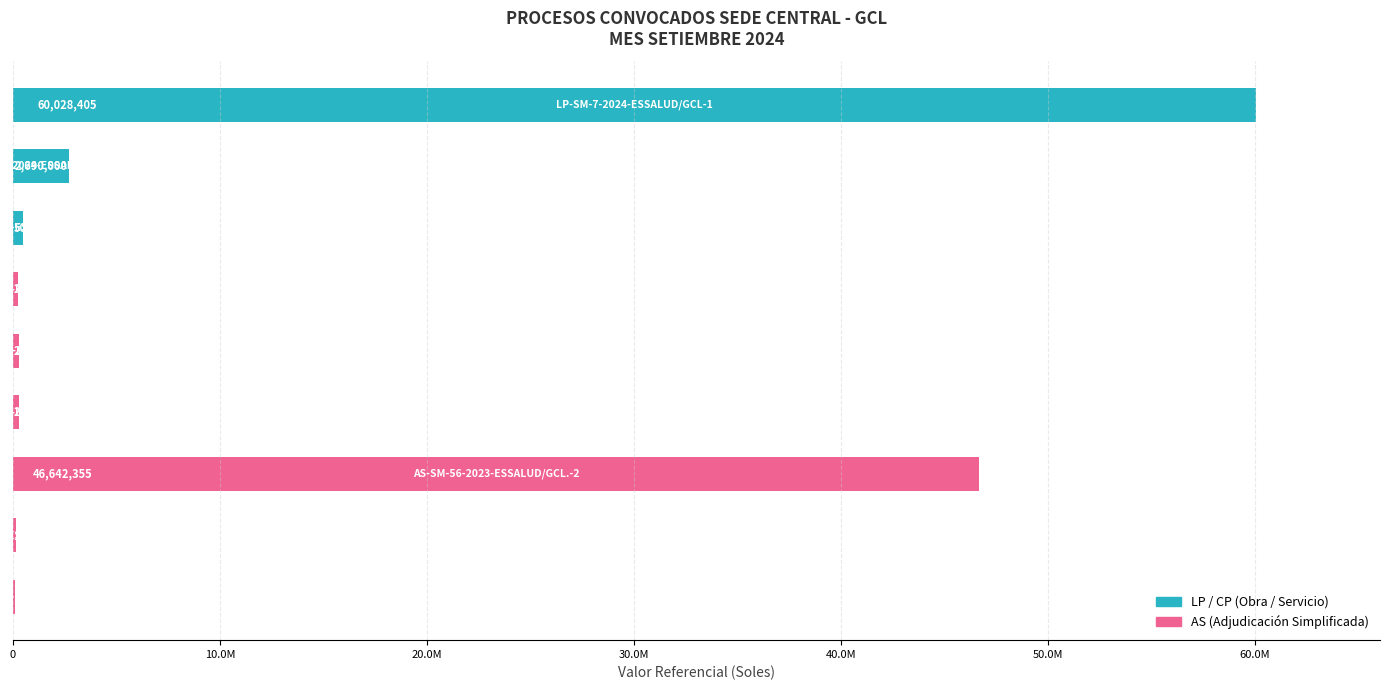

Are the bars horizontal?

Yes